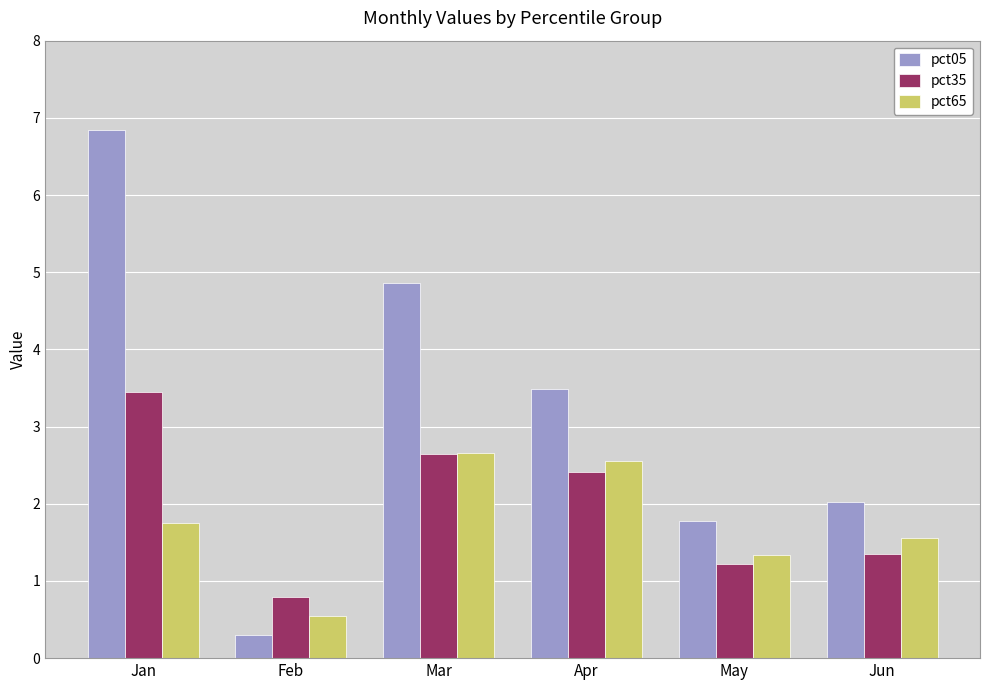

What is the value of the pct65 bar at the 6th from the left?

1.6